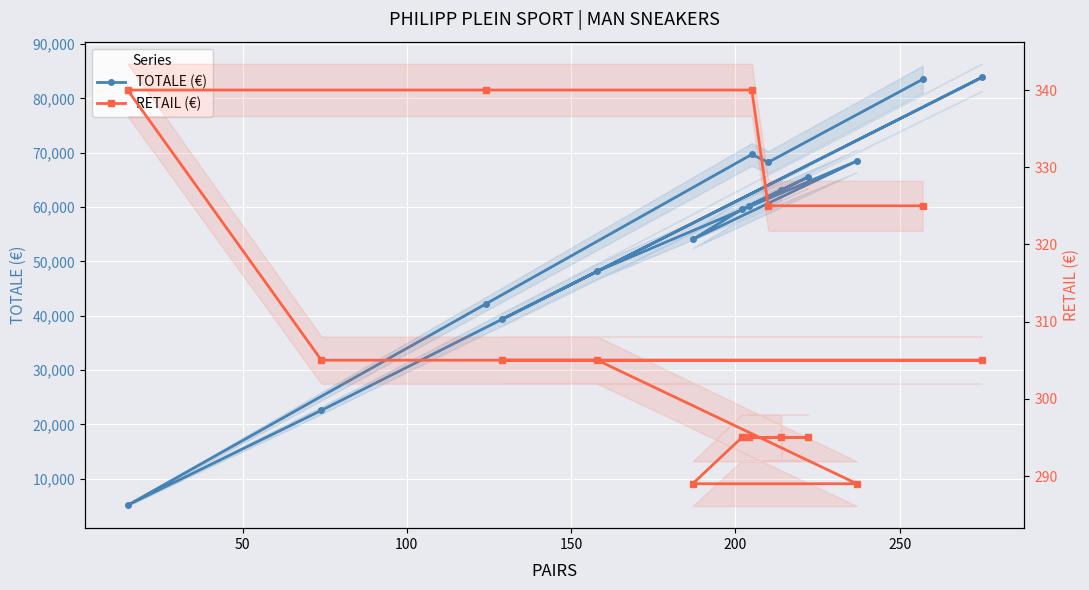

Does the chart display data point markers on the line(s)?

Yes